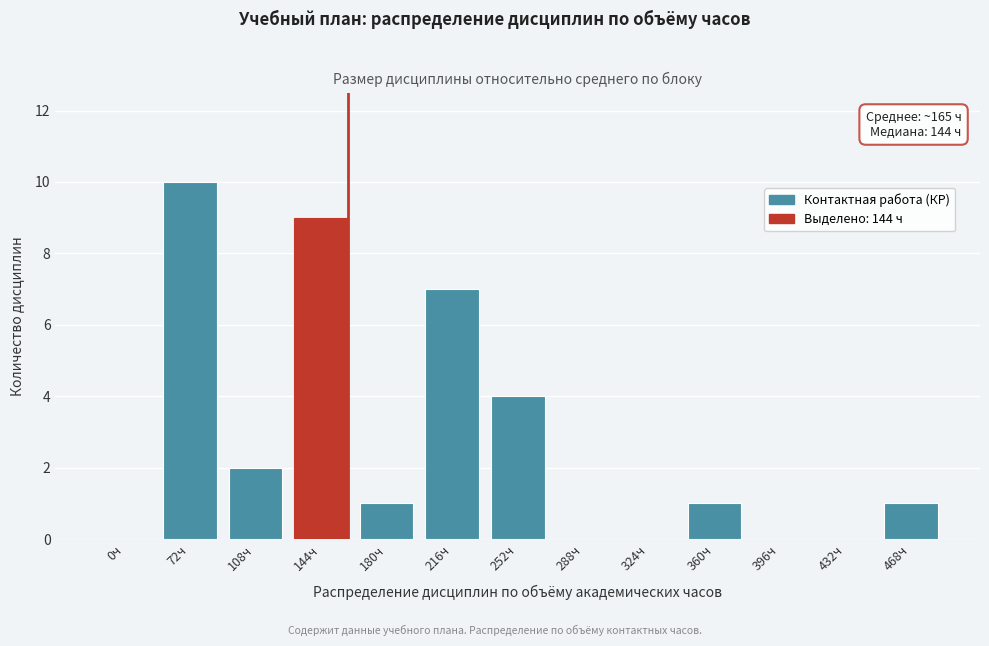

Reading left to right, transcribe all the data shown in this chart.

0ч=0	72ч=10	108ч=2	144ч=9	180ч=1	216ч=7	252ч=4	288ч=0	324ч=0	360ч=1	396ч=0	432ч=0	468ч=1